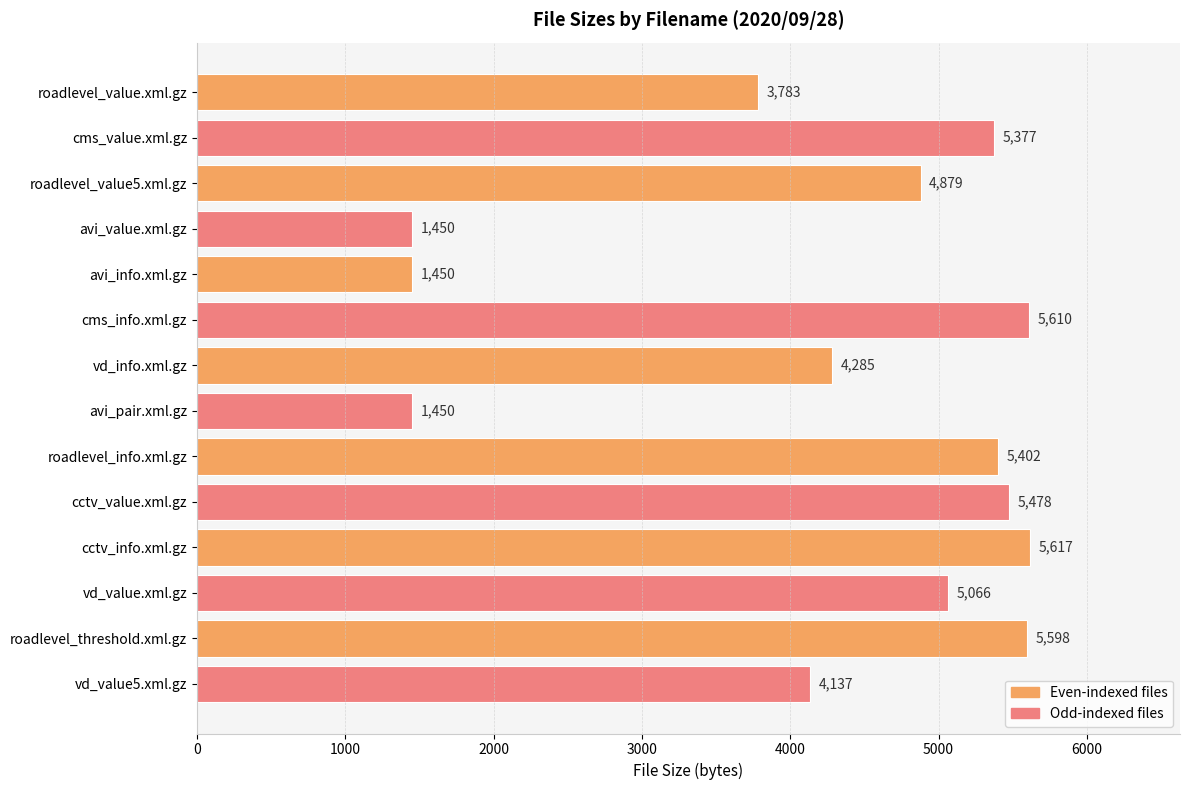

What is the difference between the maximum and second lowest values?

4167